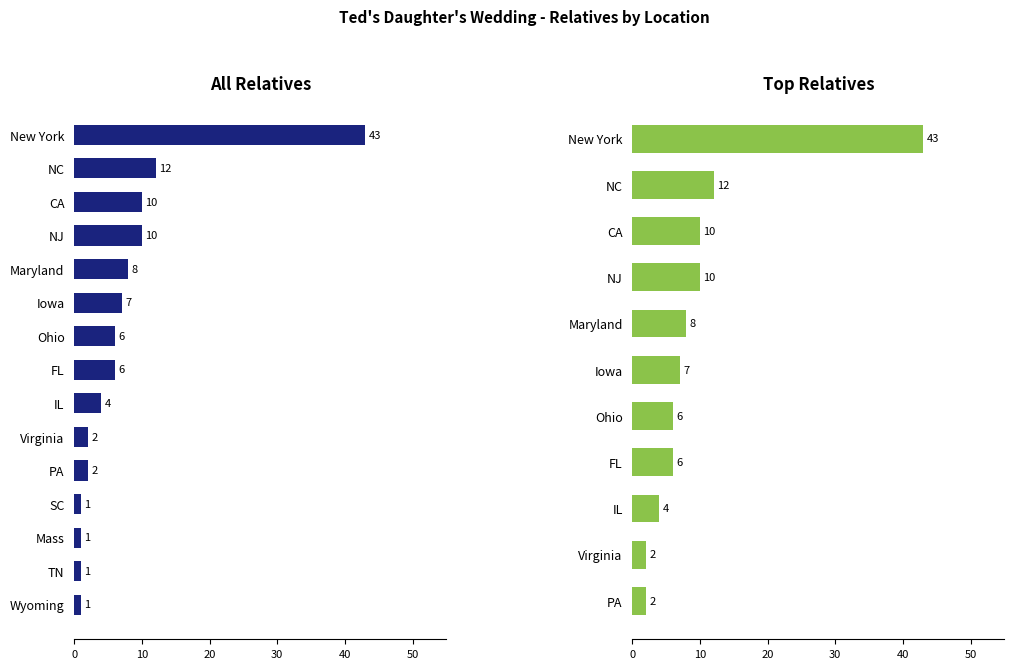

What is the difference between the maximum and minimum values?

42